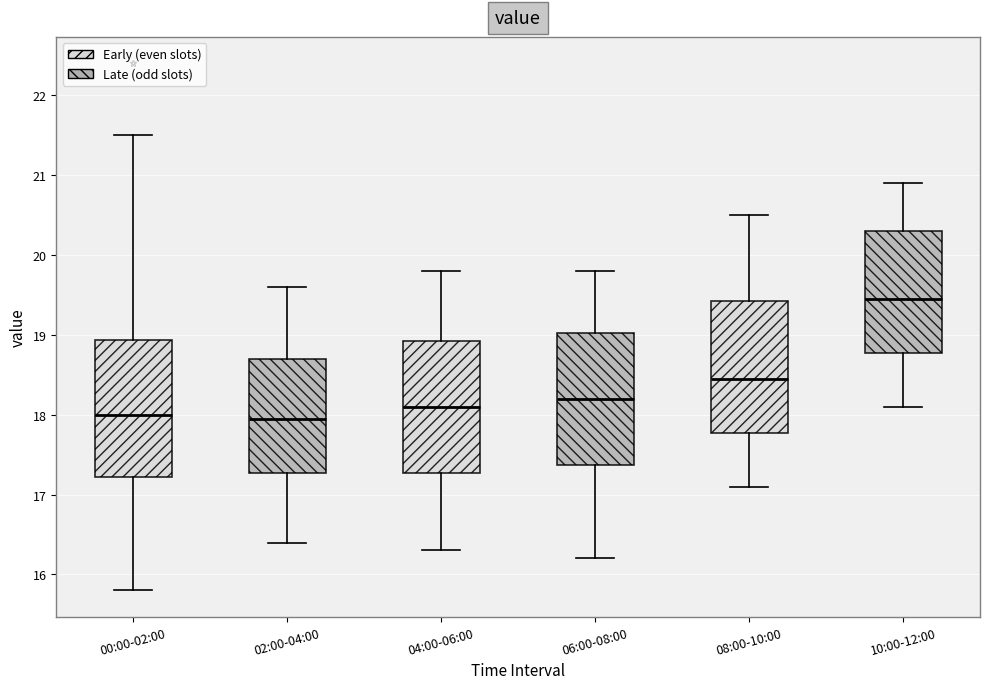

Which box has the highest median line?

10:00-12:00